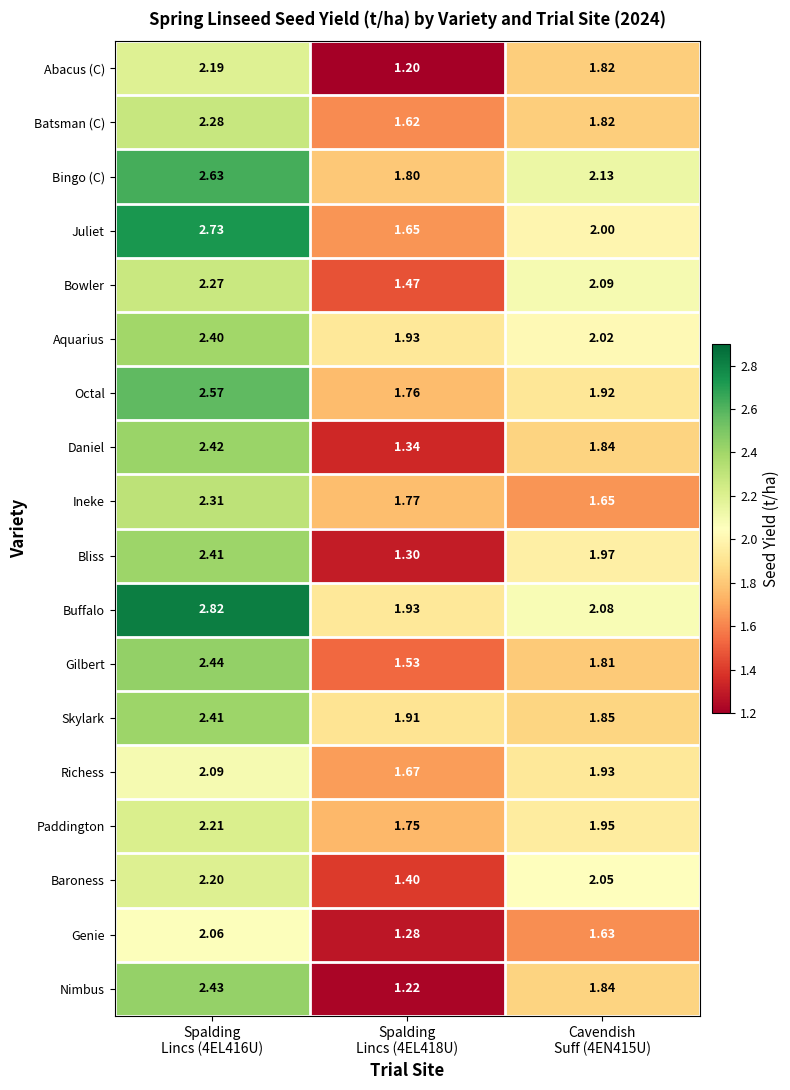

Which series has the largest total across all categories?

Buffalo